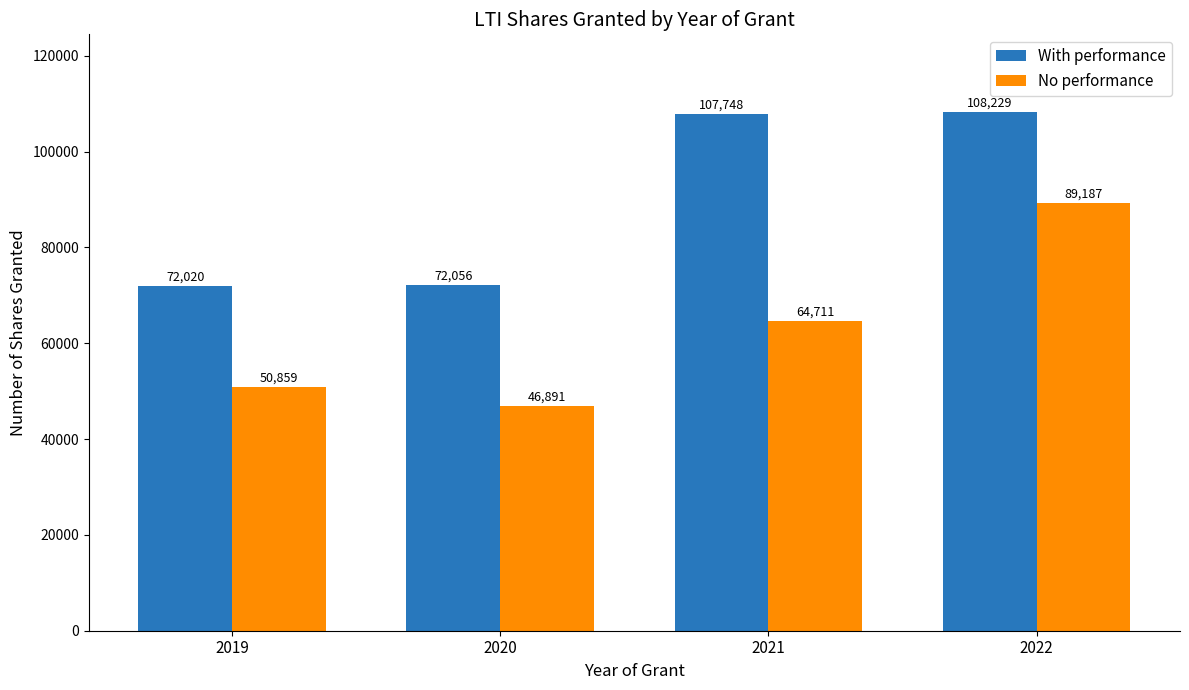

Which label corresponds to the largest value in the chart?

2022